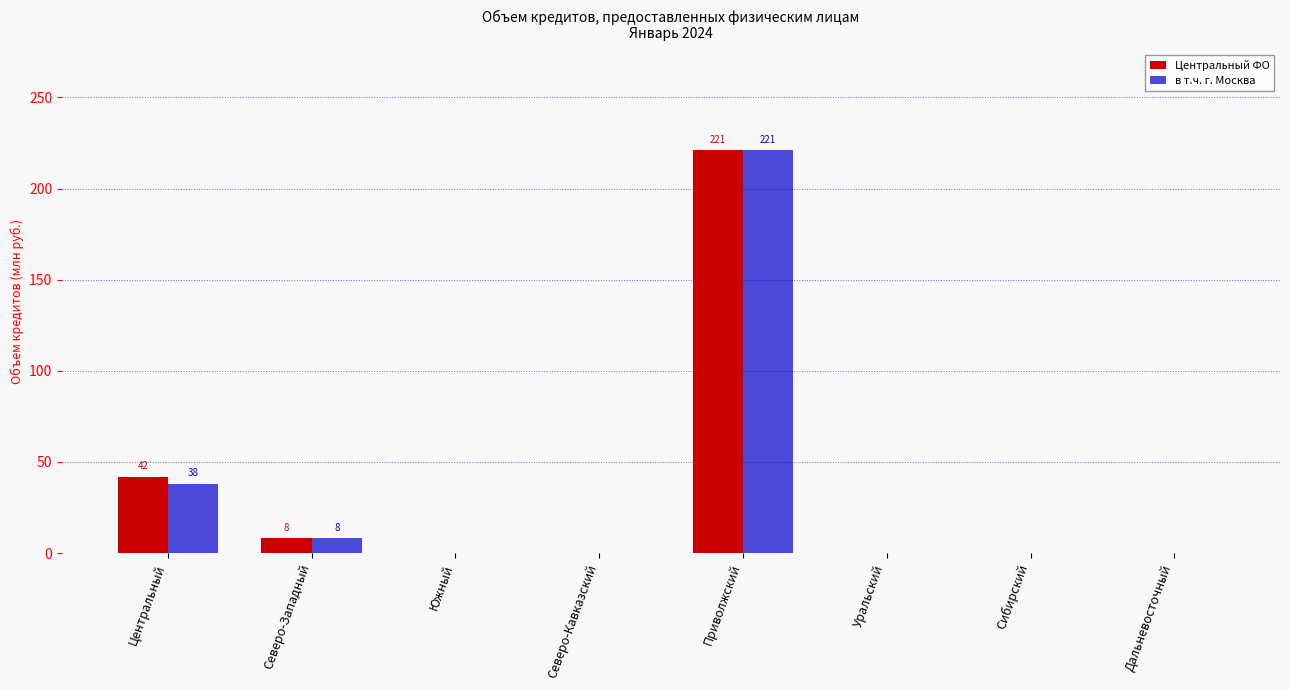

Are the bars horizontal?

No